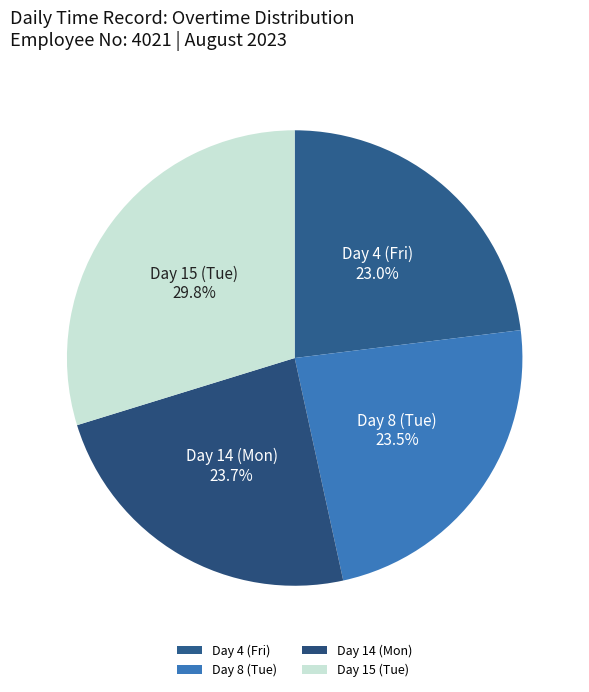

Which category has the biggest portion of the pie?

Day 15 (Tue)